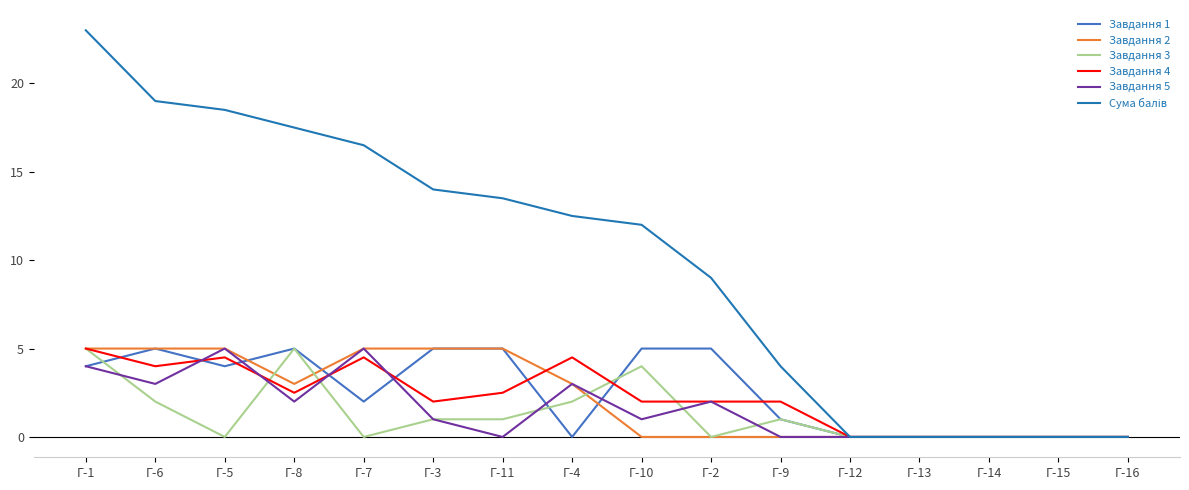

At which category is the sum across all series the highest?

Г-1